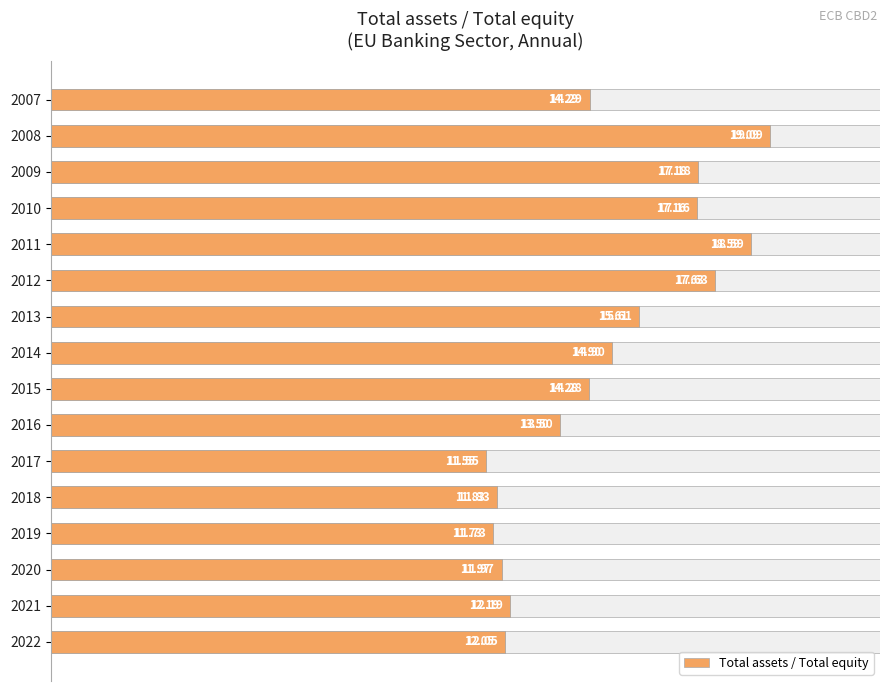

What is the value of the 12th bar from the left?

11.8